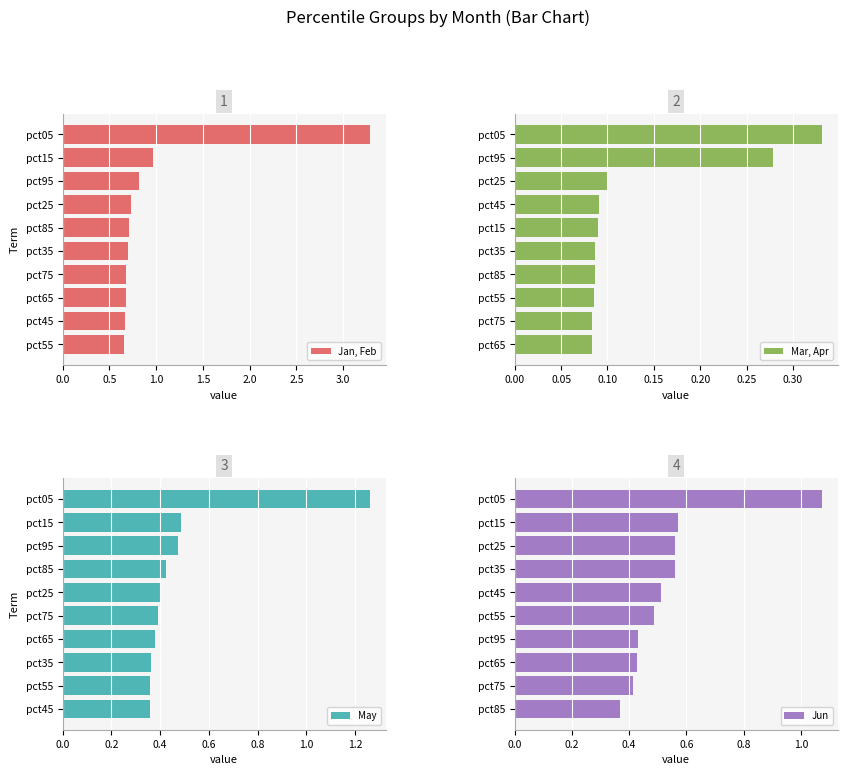

What is the average value of the Jan, Feb series?

1.0